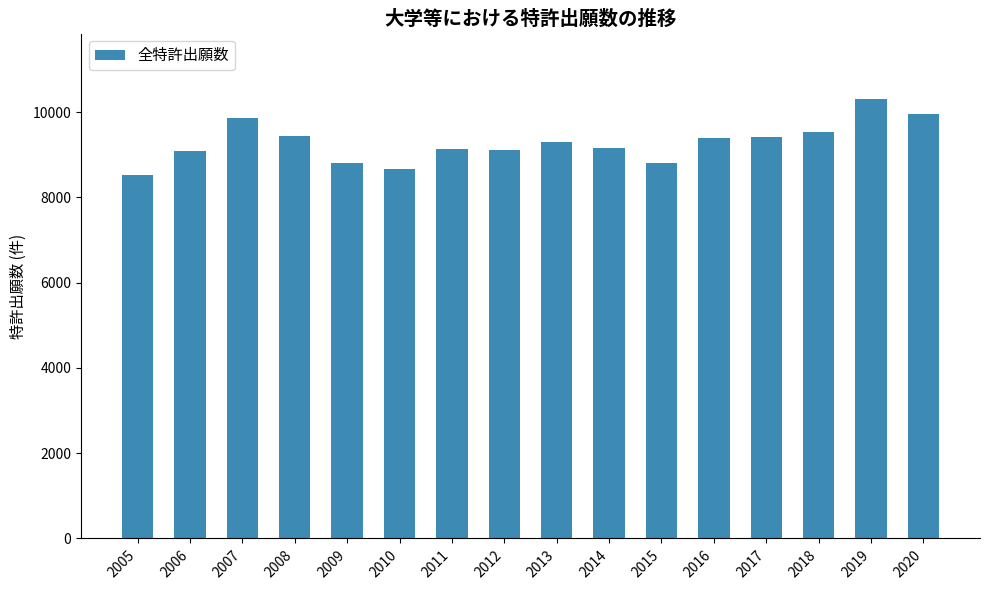

What is the smallest value displayed?

8527